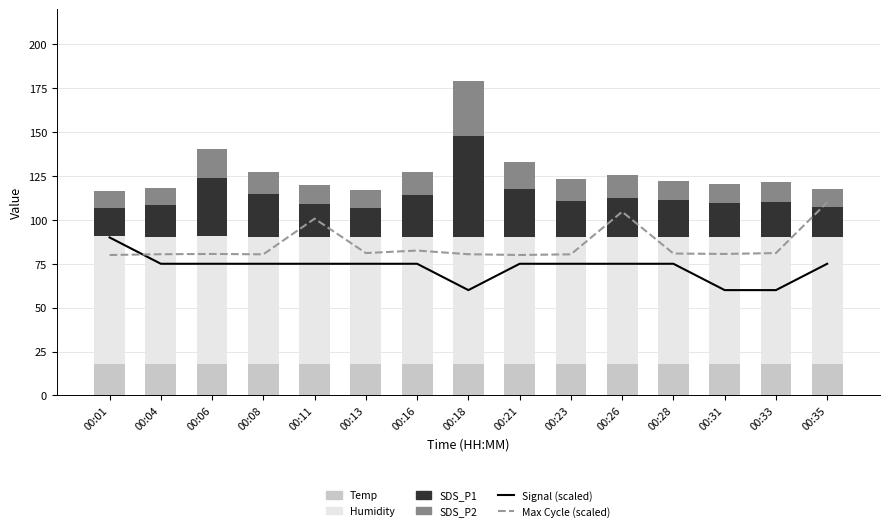

List the labels in order of Temp value, largest first.

00:01, 00:04, 00:06, 00:08, 00:11, 00:13, 00:16, 00:18, 00:21, 00:23, 00:26, 00:28, 00:31, 00:33, 00:35